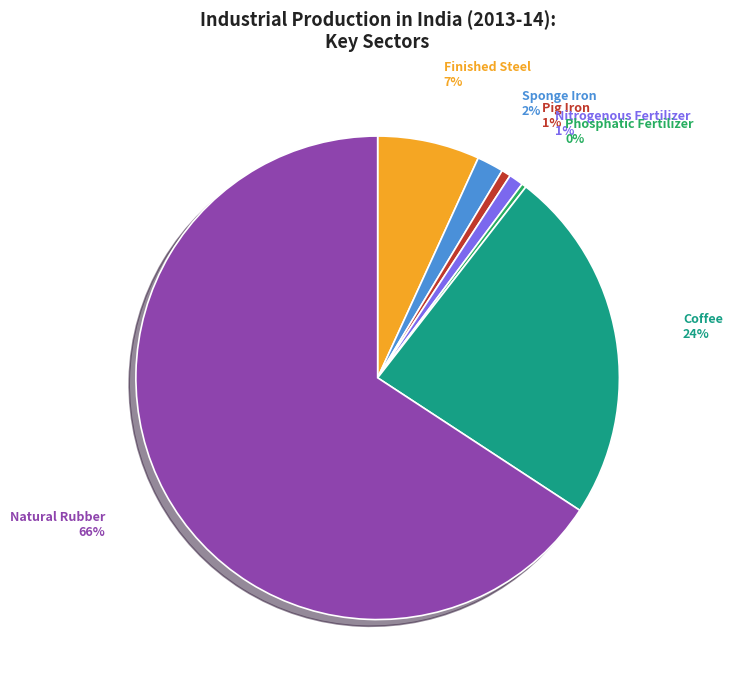

To the nearest percent, what portion does Coffee represent?

24%